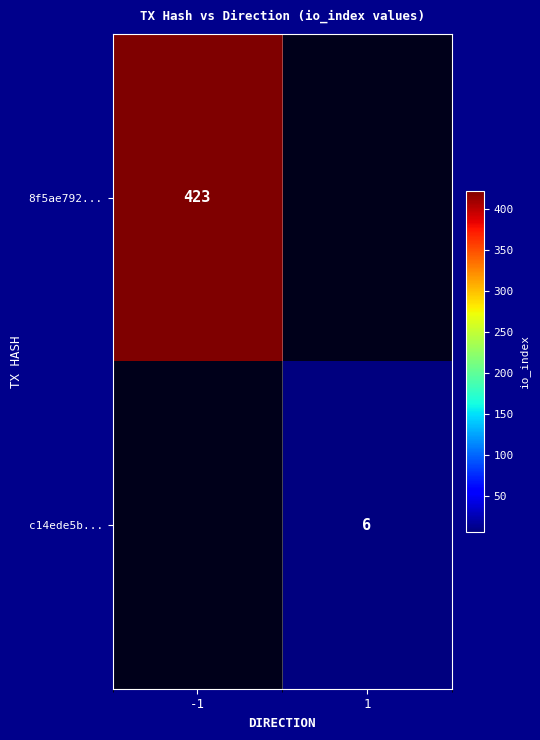

Count the number of data series in this chart.

2